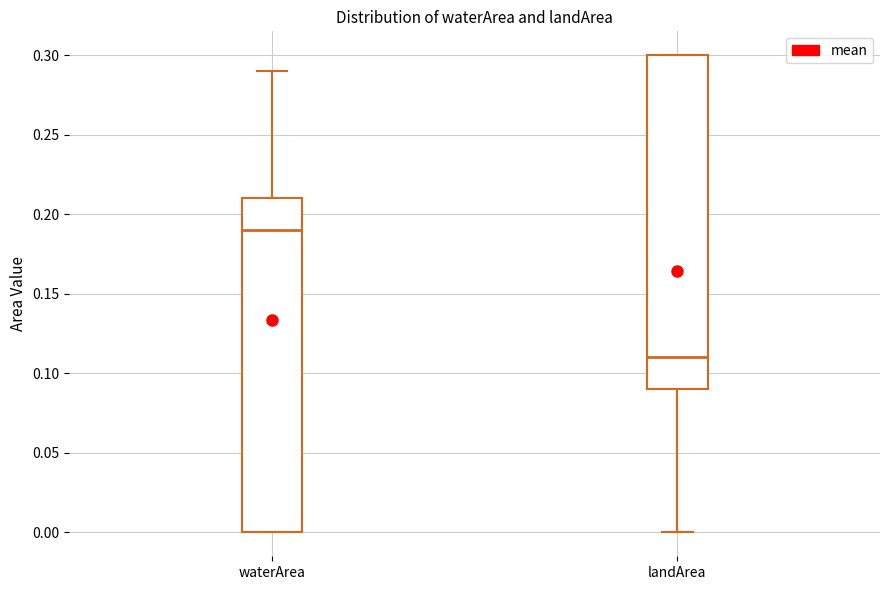

Reading left to right, read every box against the y-axis: the position of its median line, the range the box covers, and the ends of its whiskers. The values are not printed on the chart, so give them approximately, as read against the axis.

waterArea: median 0.19, box 0.00 to 0.21, whiskers 0.00 to 0.29
landArea: median 0.11, box 0.09 to 0.30, whiskers 0.00 to 0.30